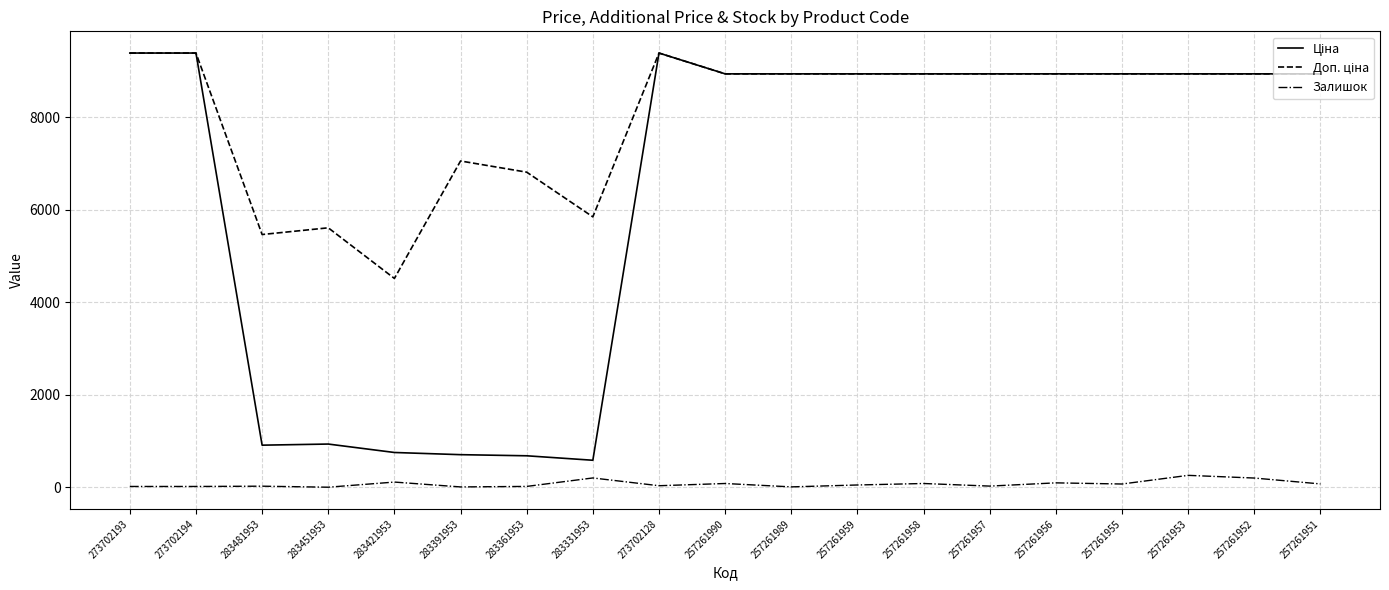

True or false: Залишок has a value of 50.0 at 257261959.

True